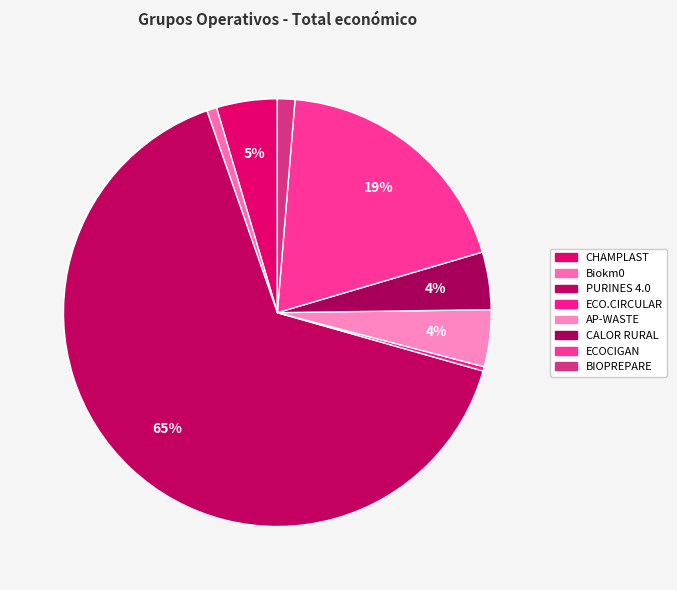

Does PURINES 4.0 represent more than half of the total?

Yes